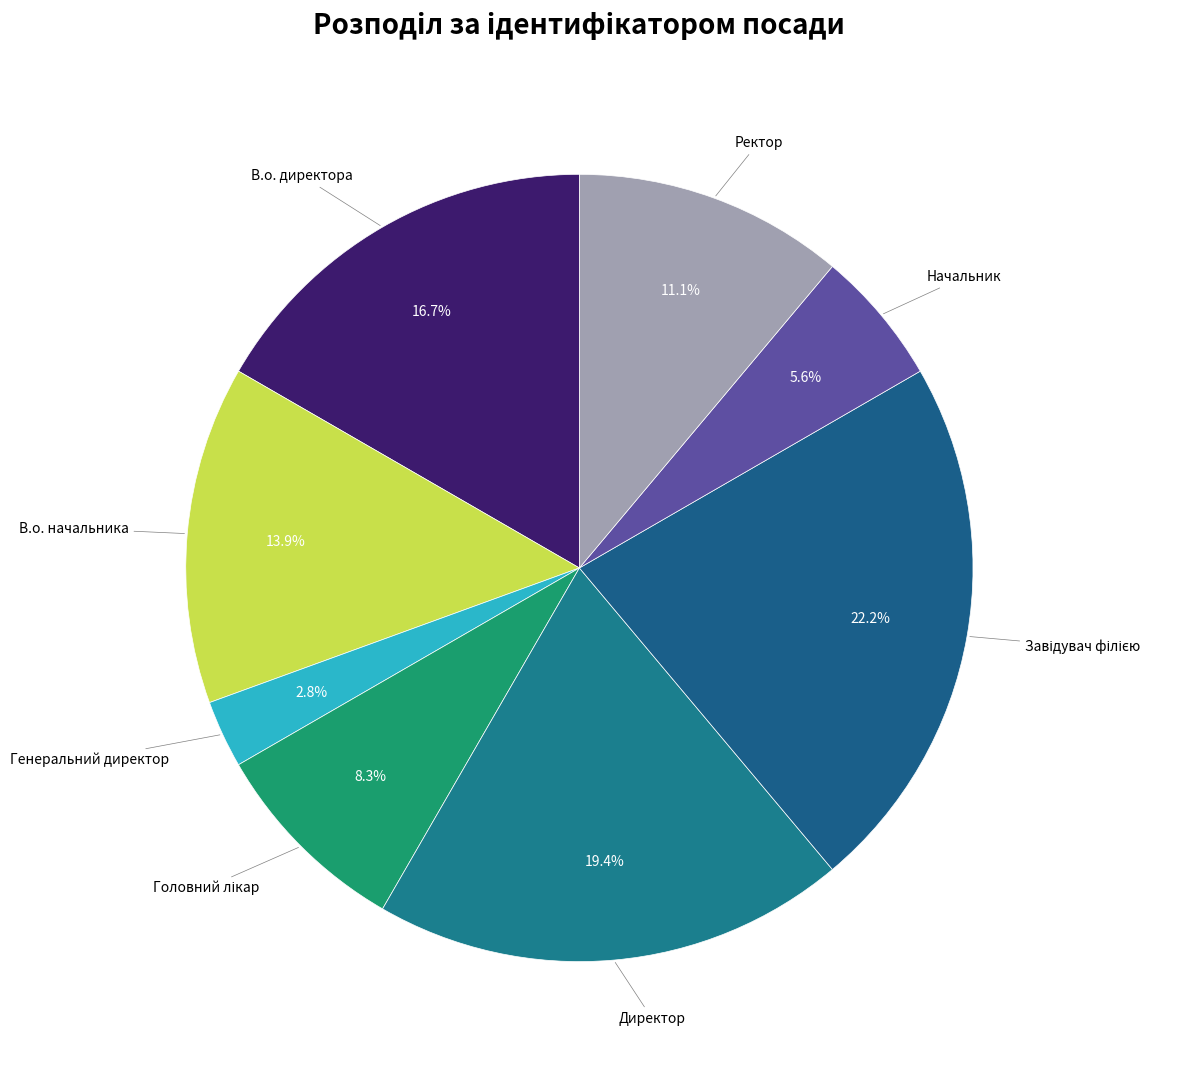

Count the number of slices in the pie.

8